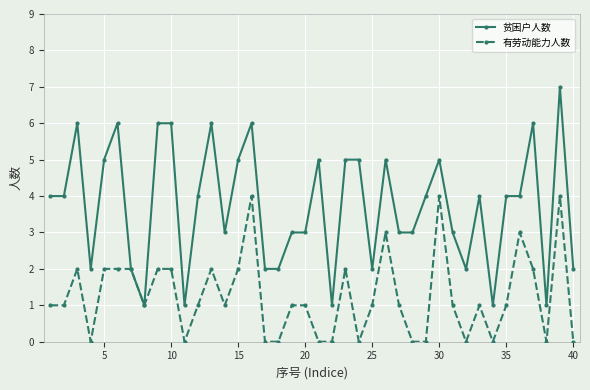

True or false: 贫困户人数 has more than 0 interior local peaks.

True